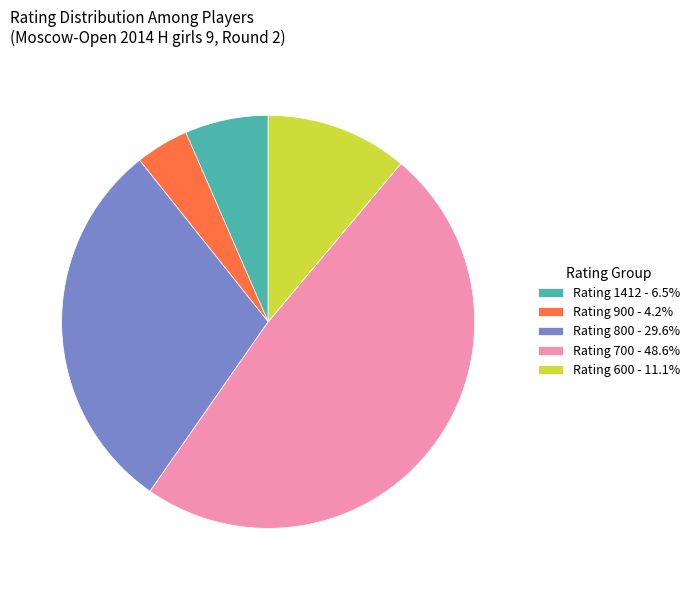

Is there any slice that represents more than half of the pie?

No